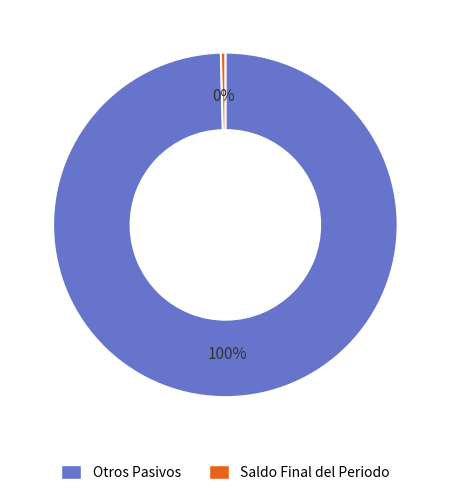

To the nearest percent, what is the average slice percentage?

50%